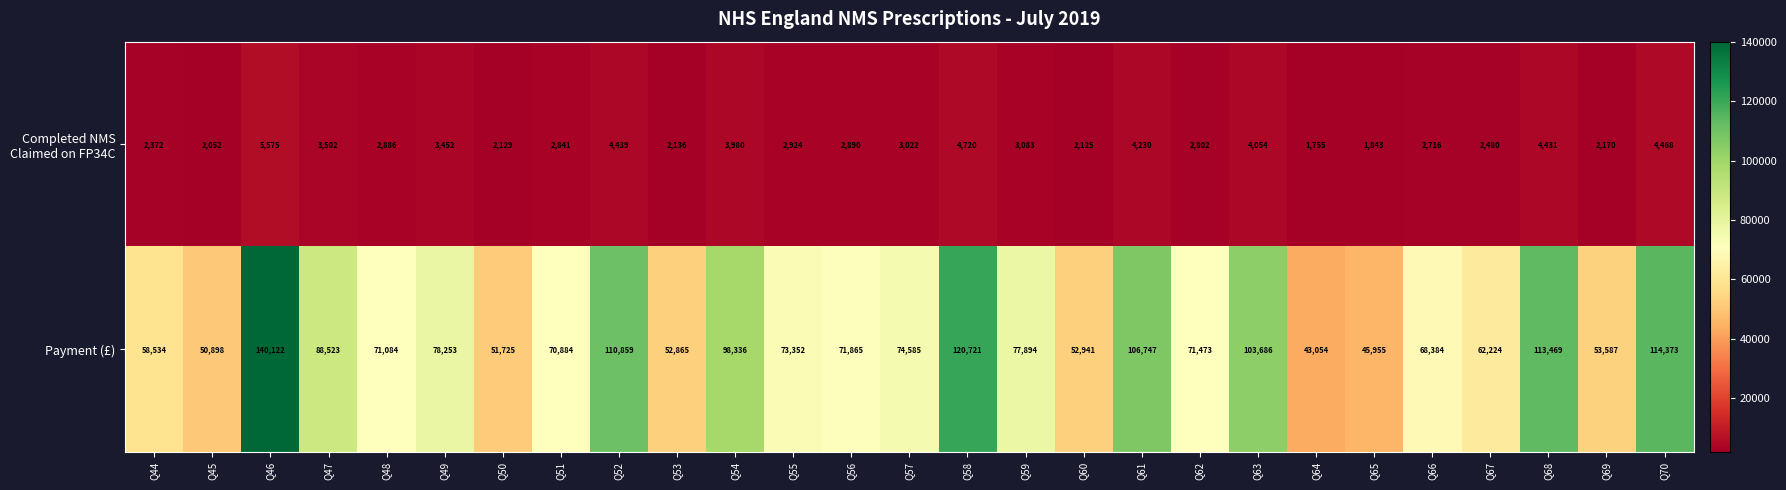

What is the total value across all series at Q46?

145697